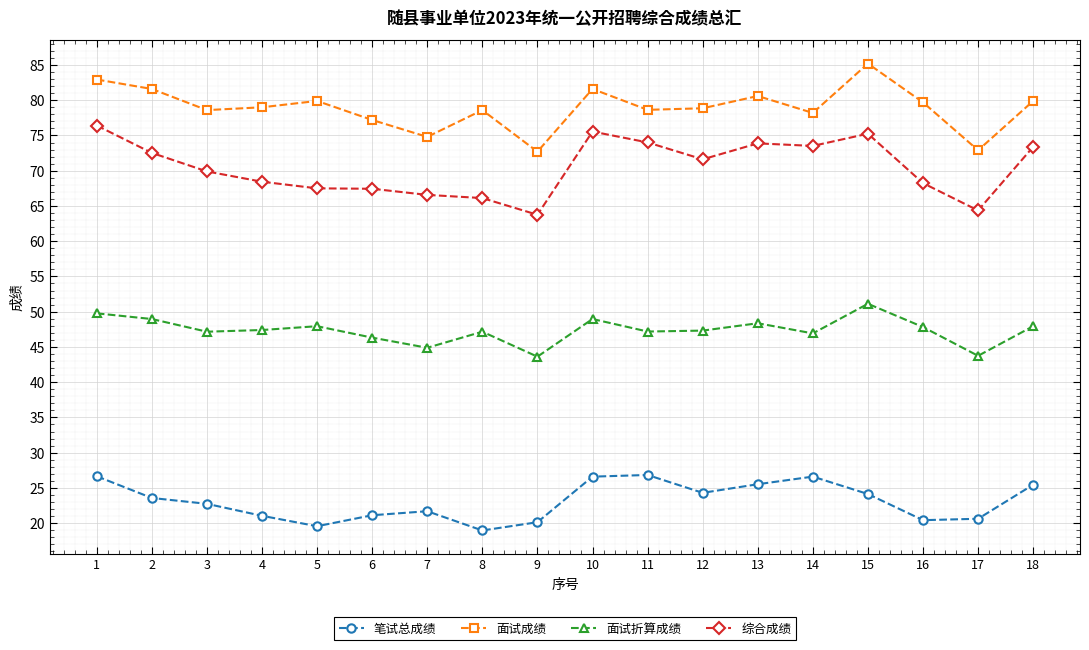

What is the difference between the highest and lowest values at 10?

55.0